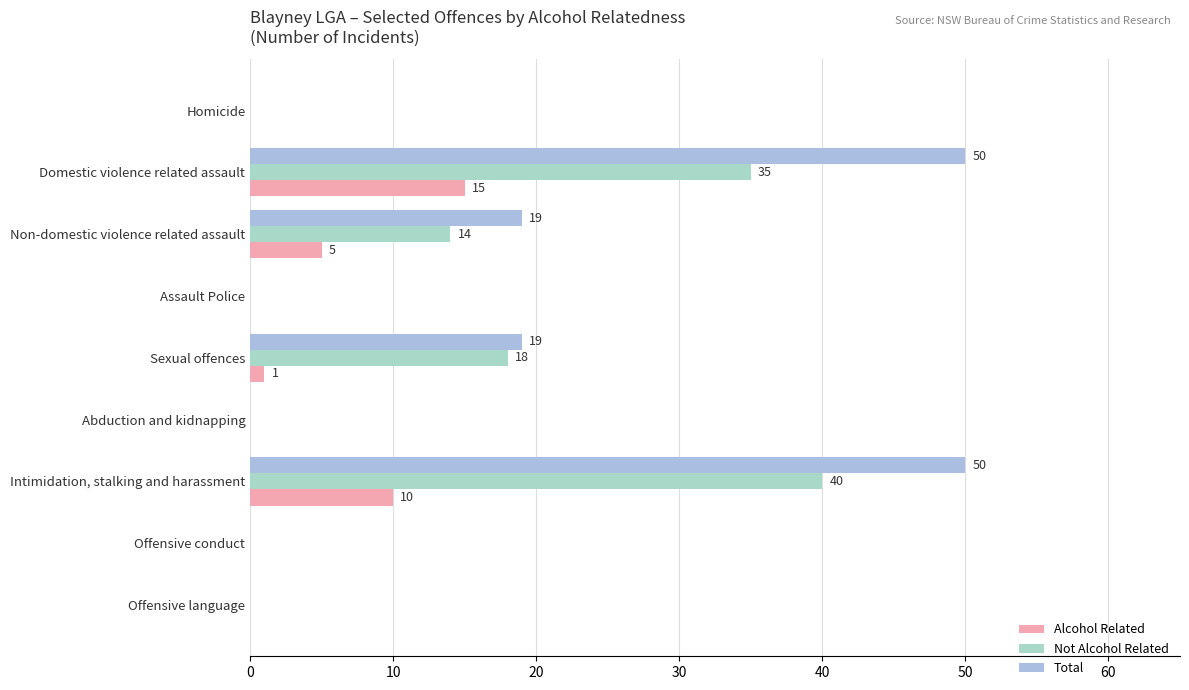

Count the number of categories in the chart.

9